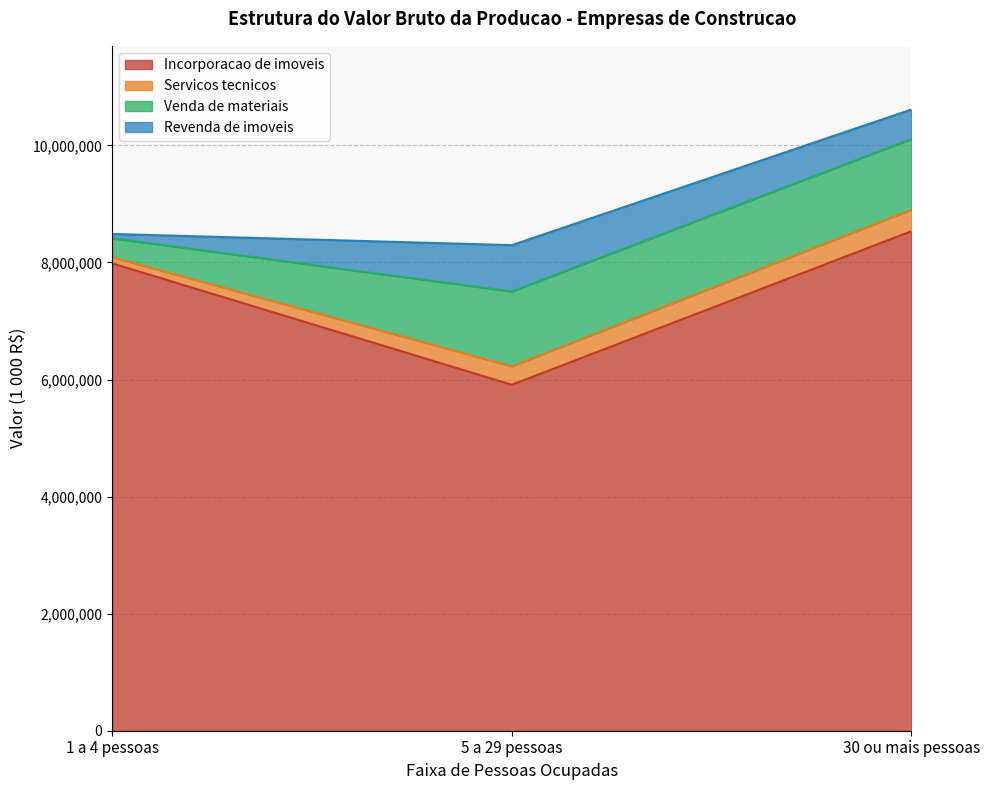

At which label is Venda de materiais closest to 800436?

30 ou mais pessoas